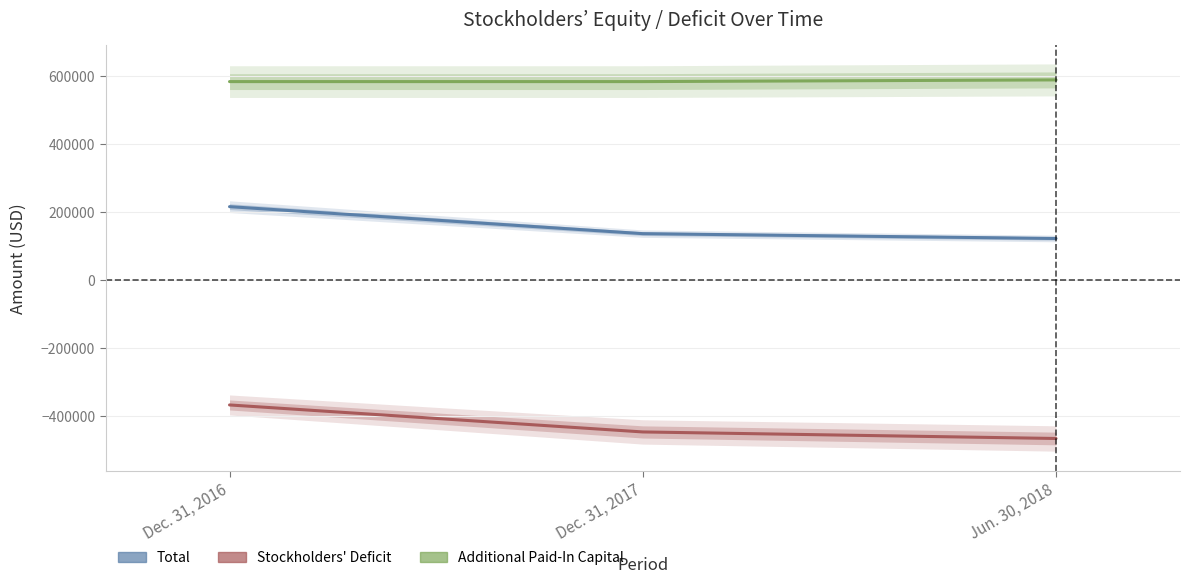

The value of Additional Paid-In Capital at Dec. 31, 2016 is 583069. True or false?

True